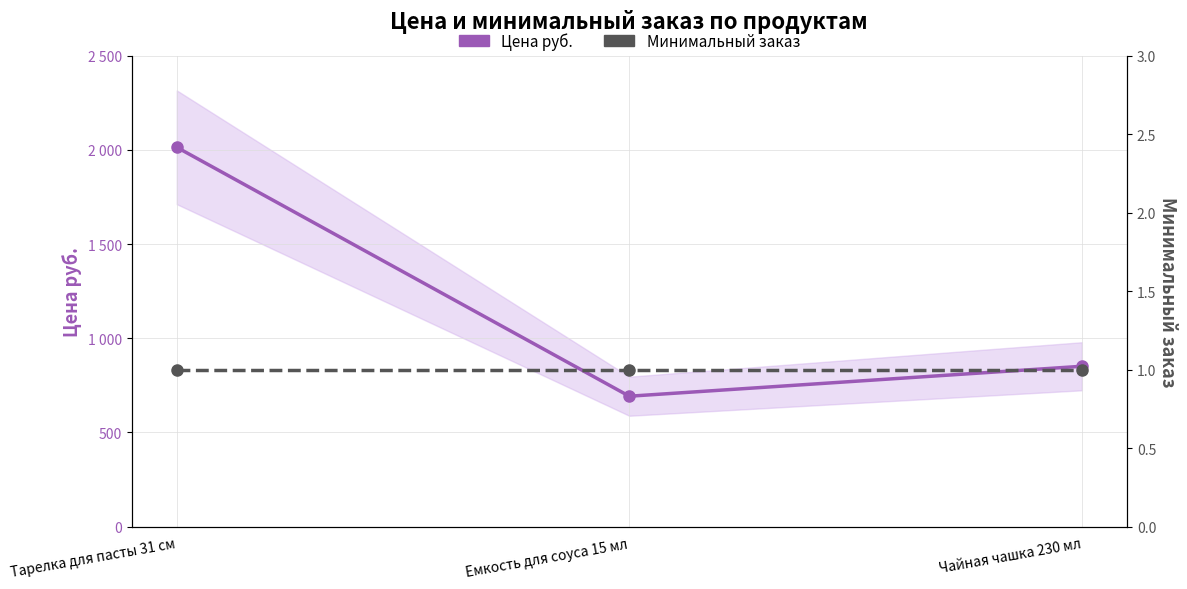

What is the difference between the maximum and minimum values in the Цена руб. series?

1322